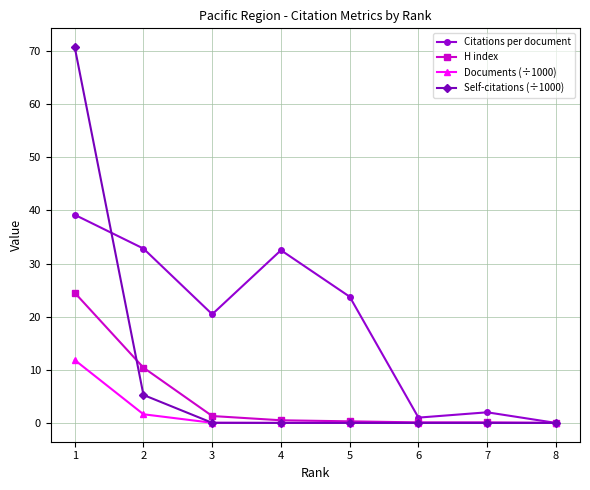

At how many categories does at least one series exceed 5?

5